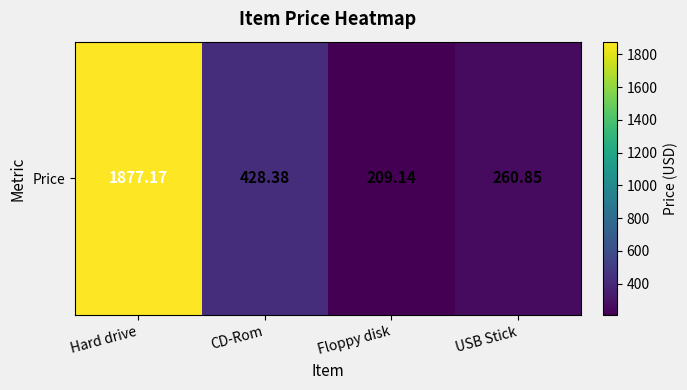

List the labels in order of value, smallest first.

Floppy disk, USB Stick, CD-Rom, Hard drive